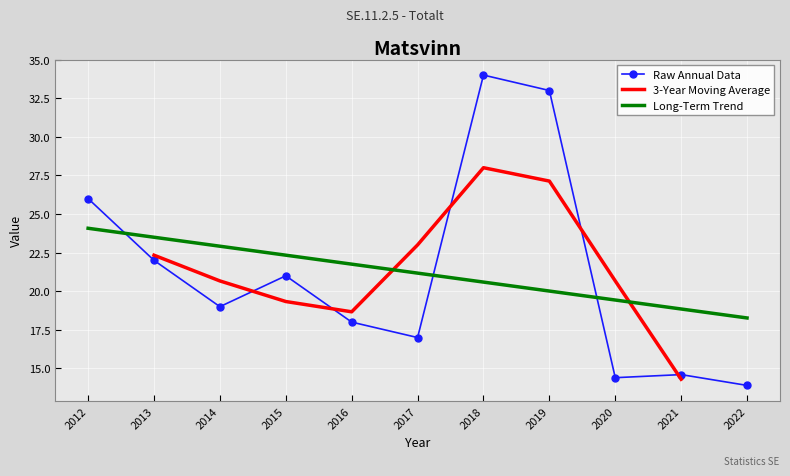

What is the value of the 1st point from the left?

26.0